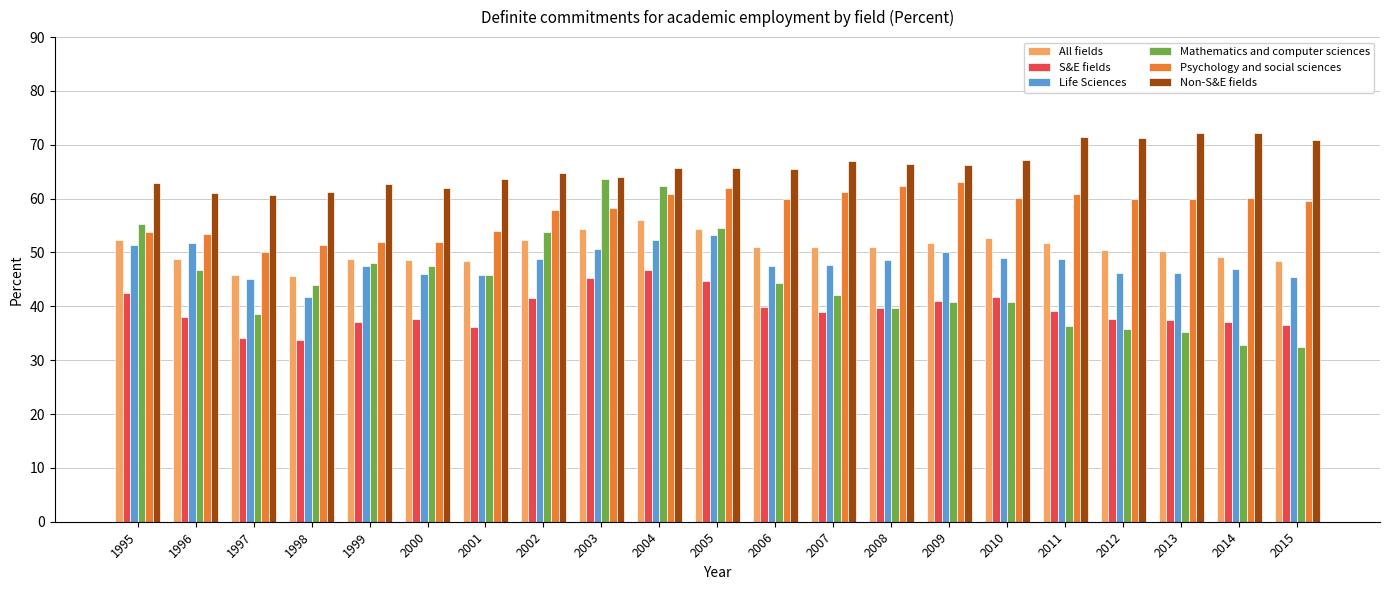

The value of Non-S&E fields at 2010 is 113.5. True or false?

False